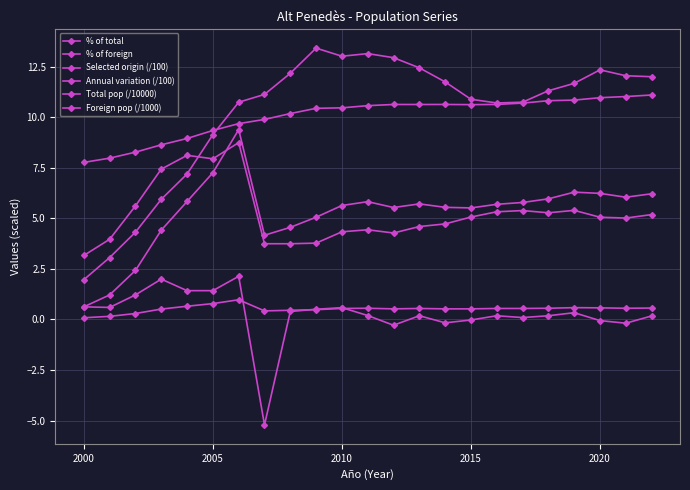

What is the difference between the maximum and minimum values in the % of foreign series?

5.6